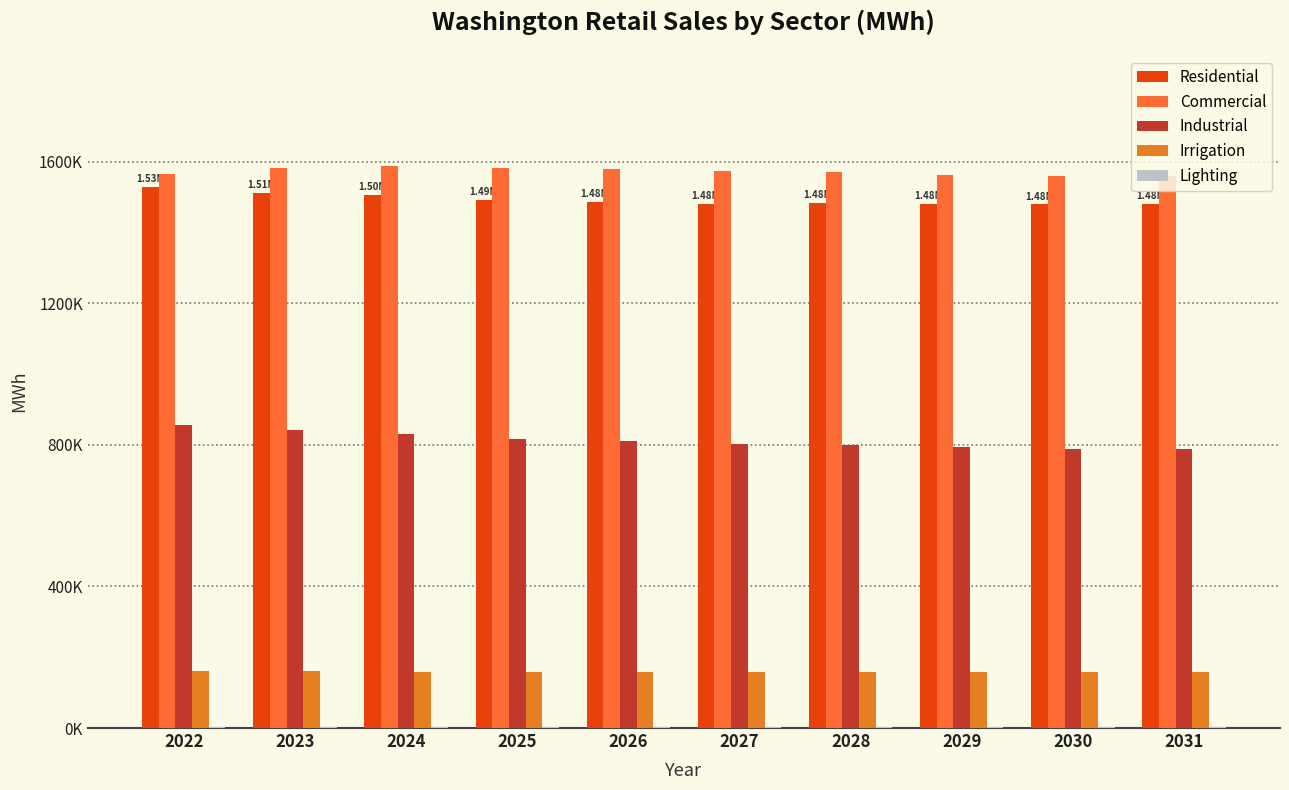

Are the bars horizontal?

No